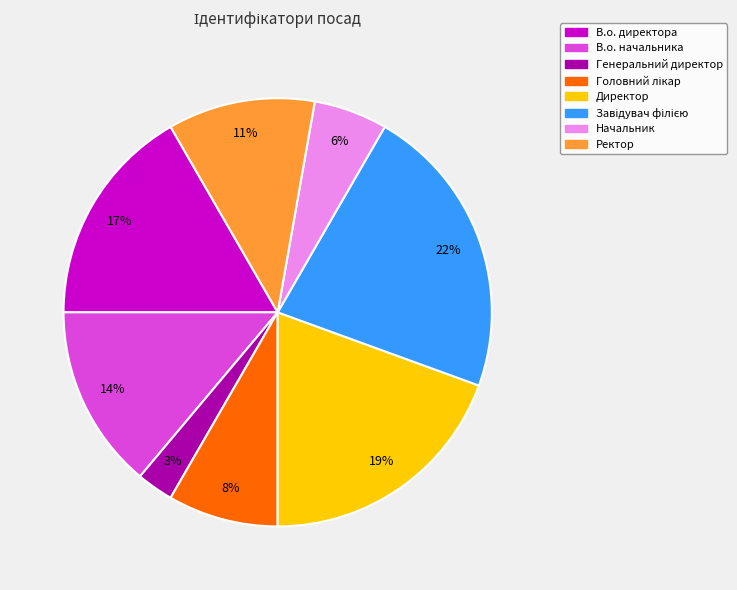

Is it true that Директор is 19% of the pie?

True